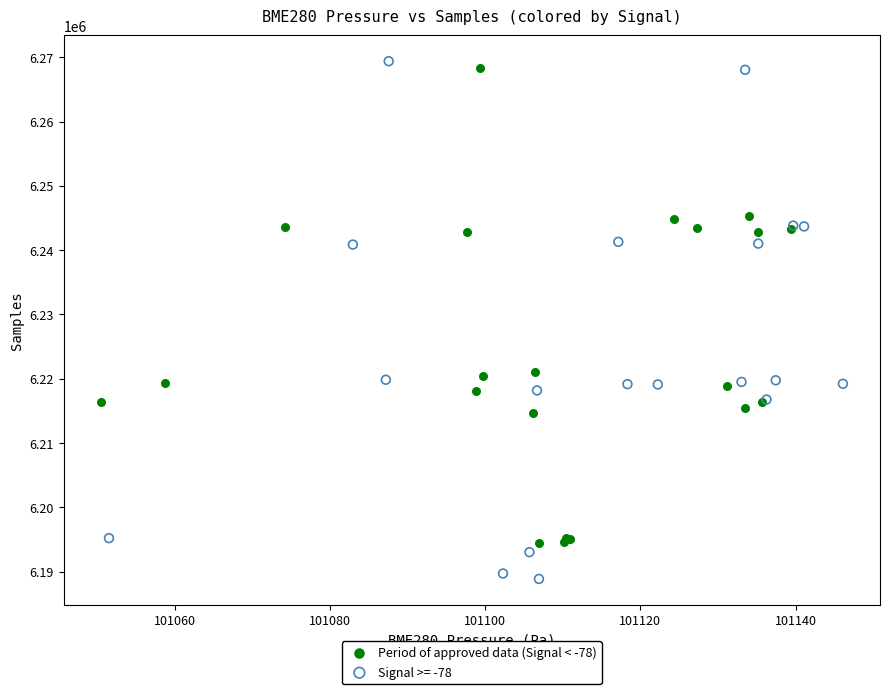

Which series has the largest Y range (max minus min)?

Signal >= -78